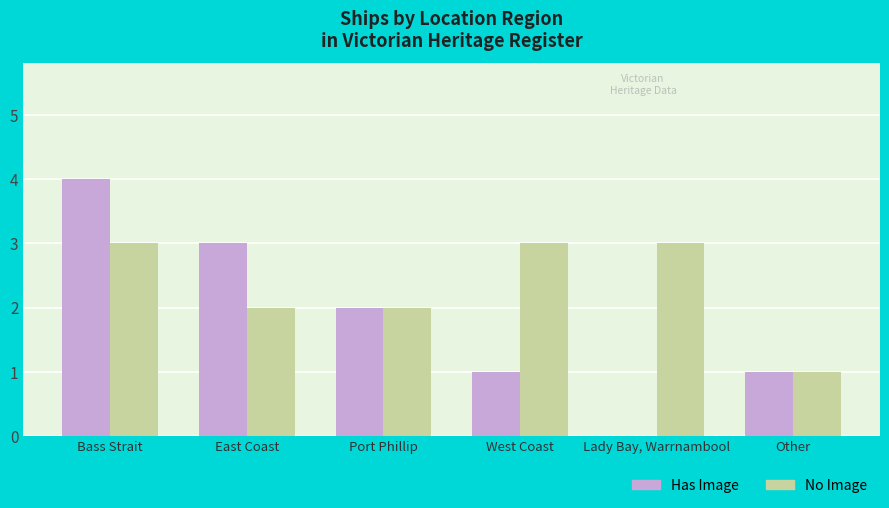

How many Has Image values are between 1 and 3?

4